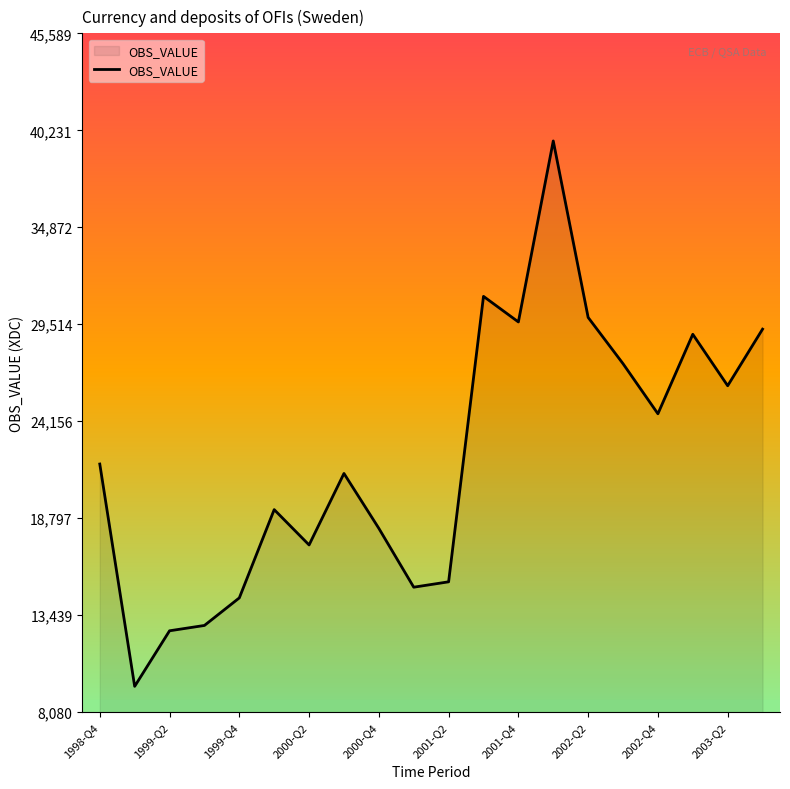

What is the difference between the maximum and minimum values?

30136